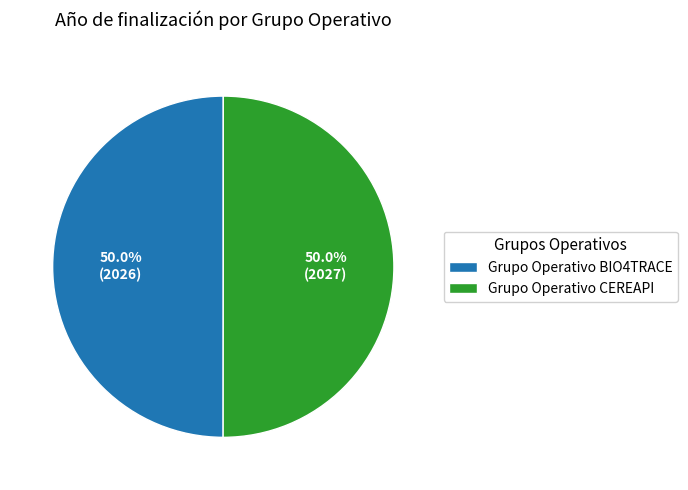

To the nearest percent, what portion does Grupo Operativo CEREAPI represent?

50%